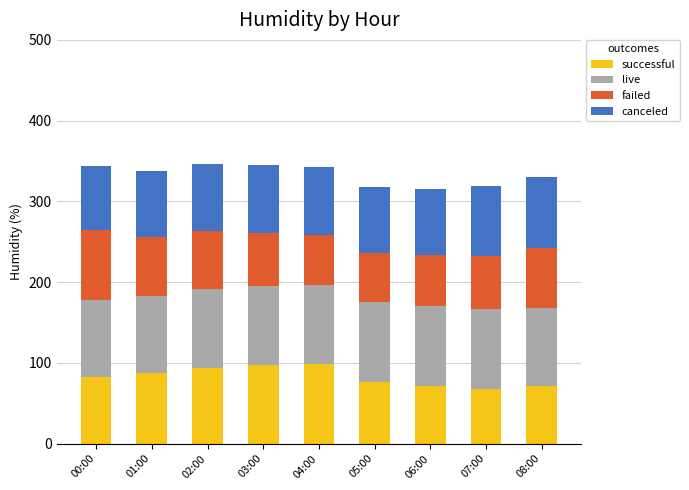

What is the average value of the successful series?

83.0